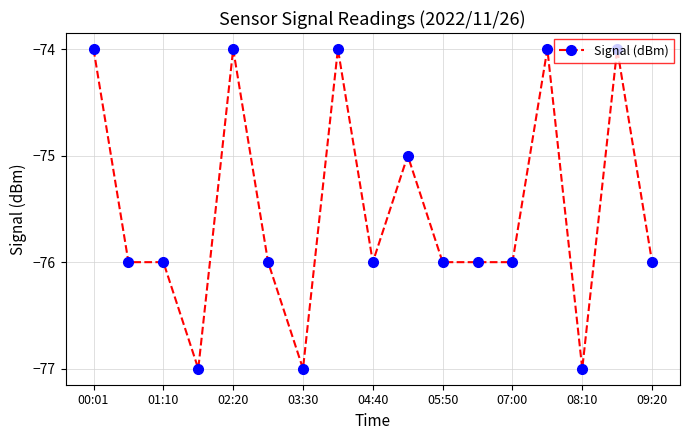

What is the difference between the maximum and minimum values?

3